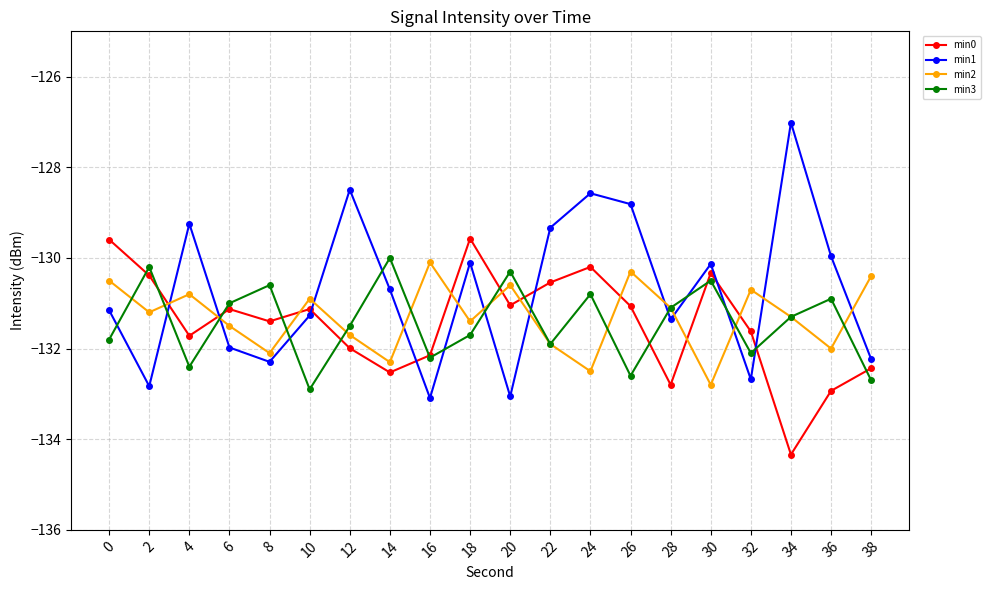

How many times do min3 and min0 cross each other?

12